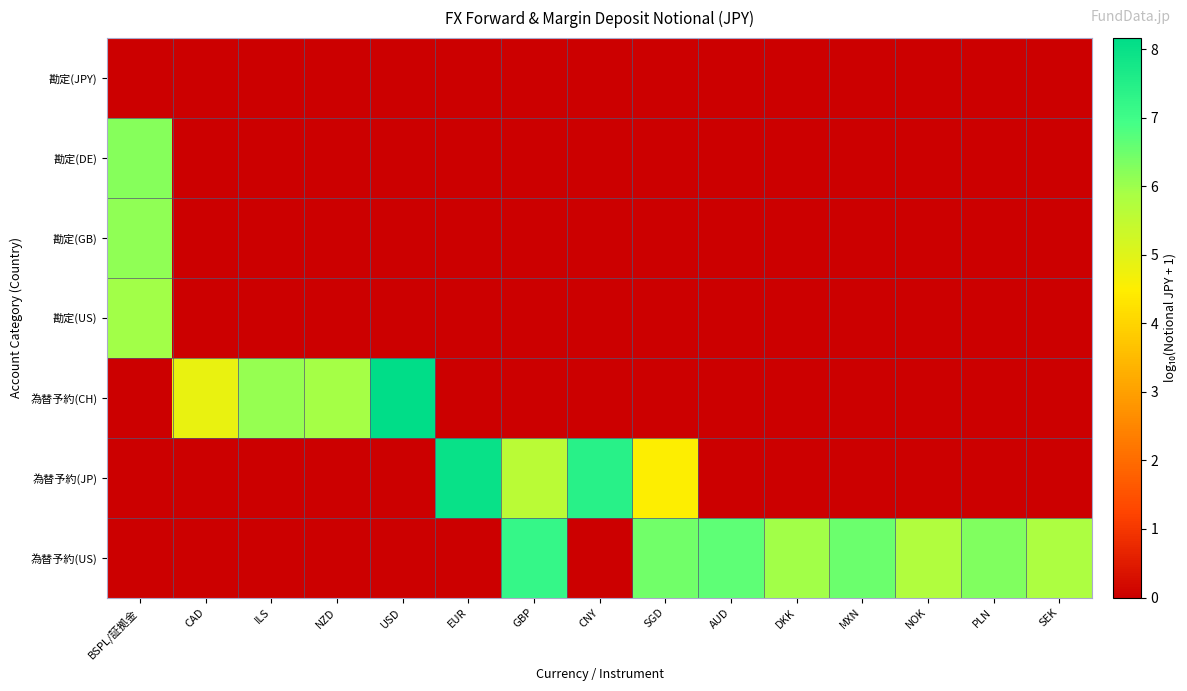

Reading left to right, transcribe all the data shown in this chart.

勘定(JPY): BSPL/証拠金=0.0	CAD=0.0	ILS=0.0	NZD=0.0	USD=0.0	EUR=0.0	GBP=0.0	CNY=0.0	SGD=0.0	AUD=0.0	DKK=0.0	MXN=0.0	NOK=0.0	PLN=0.0	SEK=0.0
勘定(DE): BSPL/証拠金=6.2	CAD=0.0	ILS=0.0	NZD=0.0	USD=0.0	EUR=0.0	GBP=0.0	CNY=0.0	SGD=0.0	AUD=0.0	DKK=0.0	MXN=0.0	NOK=0.0	PLN=0.0	SEK=0.0
勘定(GB): BSPL/証拠金=6.2	CAD=0.0	ILS=0.0	NZD=0.0	USD=0.0	EUR=0.0	GBP=0.0	CNY=0.0	SGD=0.0	AUD=0.0	DKK=0.0	MXN=0.0	NOK=0.0	PLN=0.0	SEK=0.0
勘定(US): BSPL/証拠金=5.9	CAD=0.0	ILS=0.0	NZD=0.0	USD=0.0	EUR=0.0	GBP=0.0	CNY=0.0	SGD=0.0	AUD=0.0	DKK=0.0	MXN=0.0	NOK=0.0	PLN=0.0	SEK=0.0
為替予約(CH): BSPL/証拠金=0.0	CAD=4.8	ILS=6.1	NZD=5.9	USD=8.2	EUR=0.0	GBP=0.0	CNY=0.0	SGD=0.0	AUD=0.0	DKK=0.0	MXN=0.0	NOK=0.0	PLN=0.0	SEK=0.0
為替予約(JP): BSPL/証拠金=0.0	CAD=0.0	ILS=0.0	NZD=0.0	USD=0.0	EUR=8.0	GBP=5.6	CNY=7.4	SGD=4.5	AUD=0.0	DKK=0.0	MXN=0.0	NOK=0.0	PLN=0.0	SEK=0.0
為替予約(US): BSPL/証拠金=0.0	CAD=0.0	ILS=0.0	NZD=0.0	USD=0.0	EUR=0.0	GBP=7.2	CNY=0.0	SGD=6.4	AUD=6.6	DKK=5.9	MXN=6.5	NOK=5.8	PLN=6.3	SEK=5.8